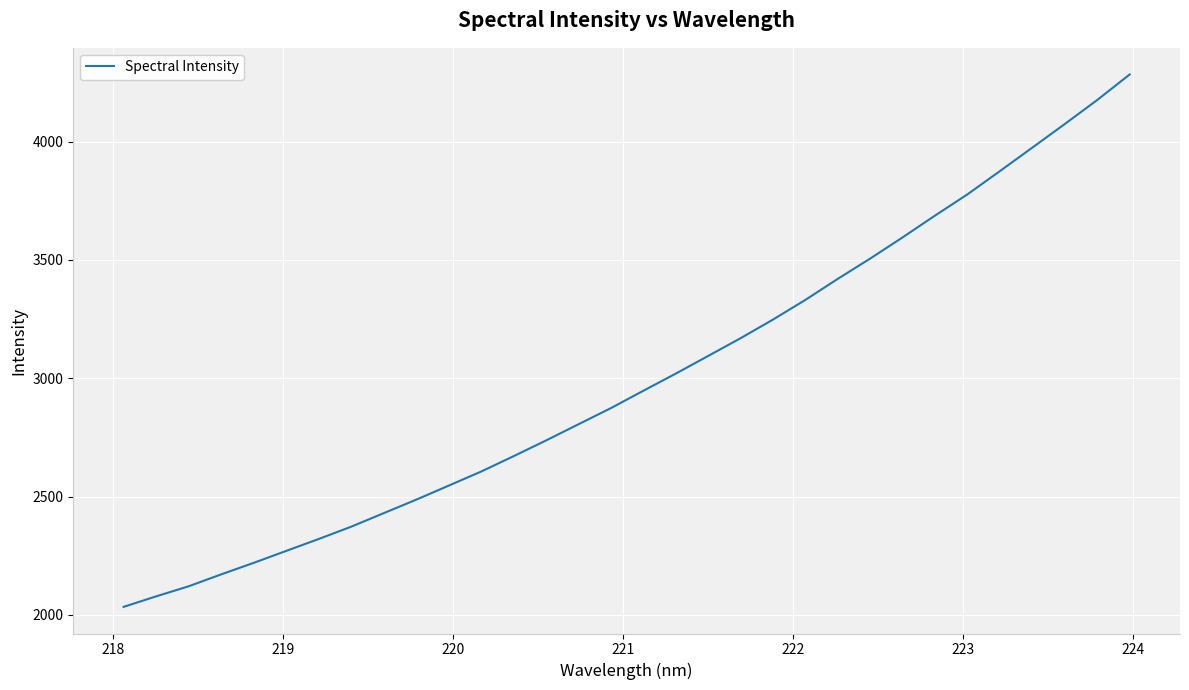

Does the chart have visible grid lines?

Yes